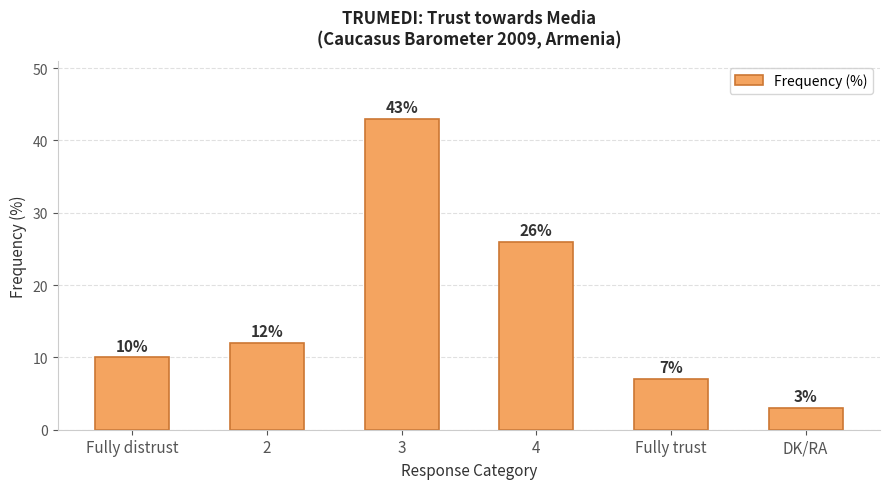

How many data points are less than 12?

3